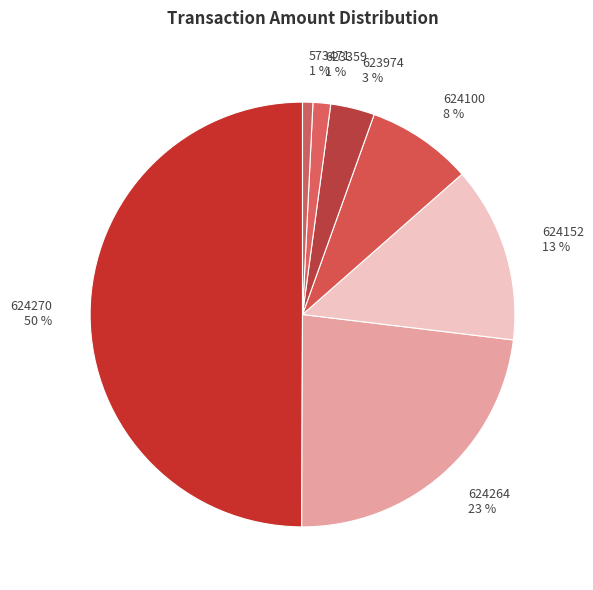

The 624264 slice represents 23% of the pie. True or false?

True